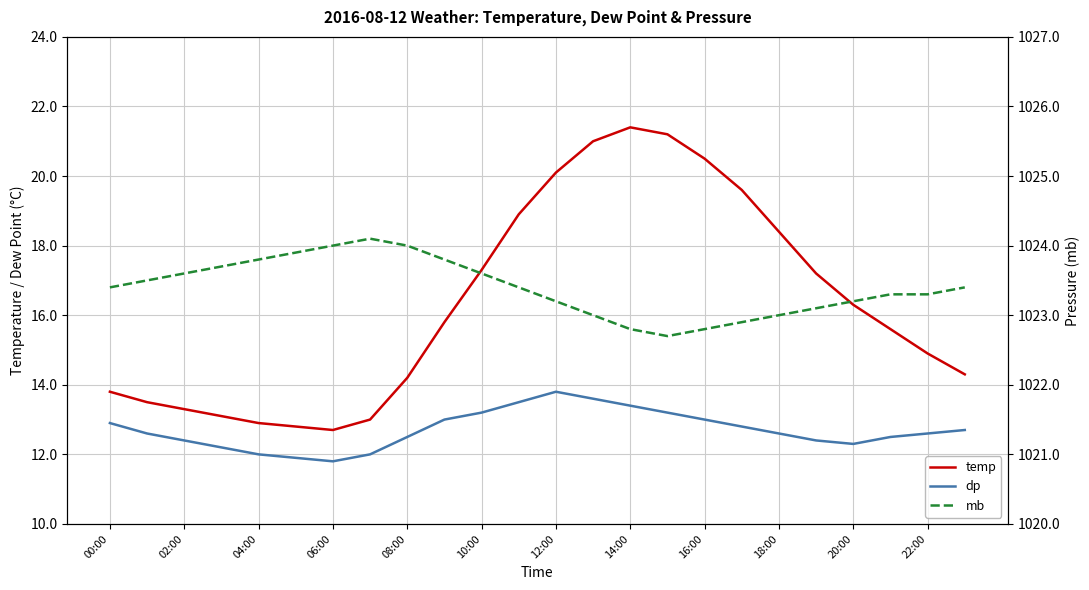

Is this an area chart (filled region under the line)?

No